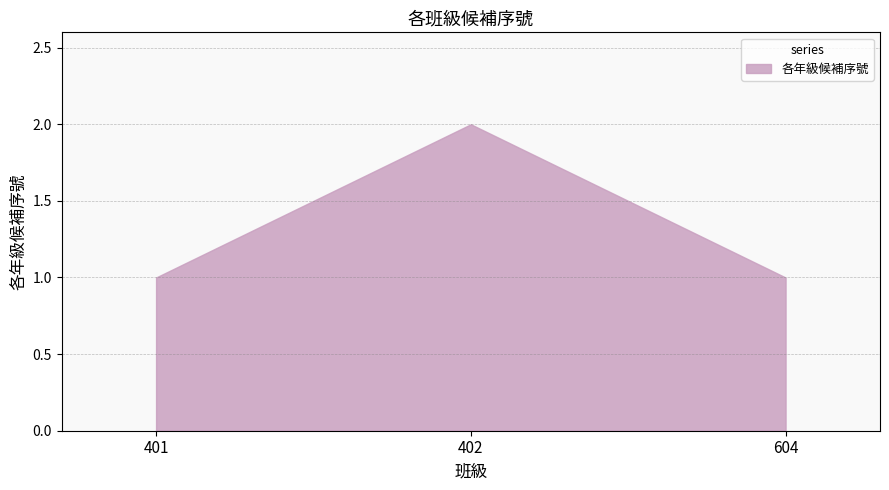

What is the difference between the maximum and minimum values?

1